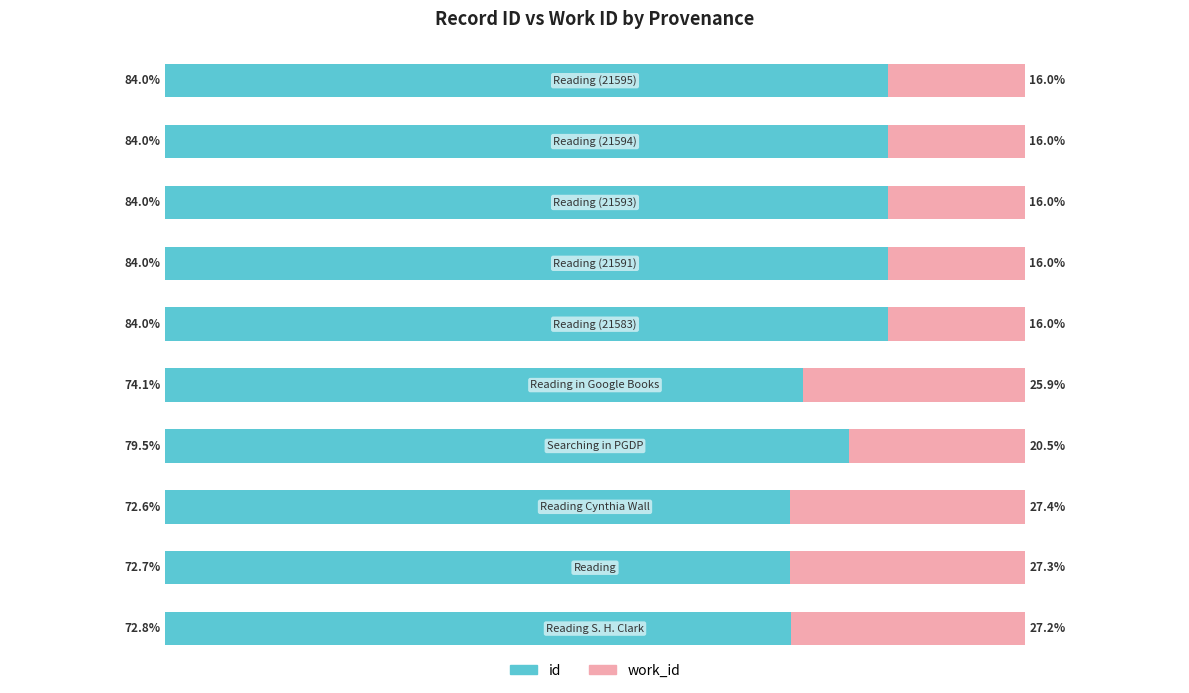

Reading left to right, transcribe all the data shown in this chart.

id: 72.8	72.7	72.6	79.5	74.1	84.0	84.0	84.0	84.0	84.0
work_id: 27.2	27.3	27.4	20.5	25.9	16.0	16.0	16.0	16.0	16.0